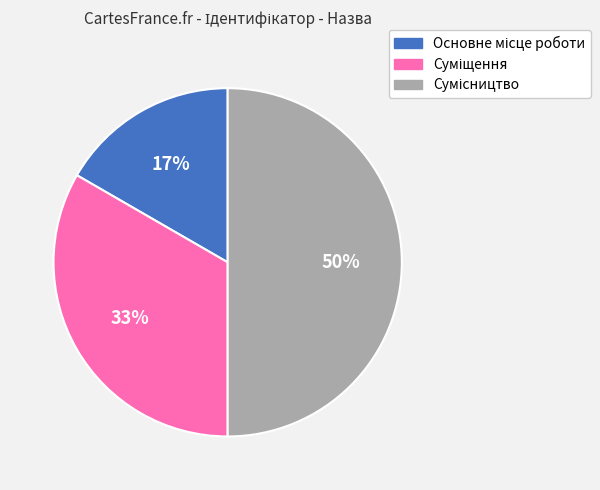

How many segments does this pie chart have?

3